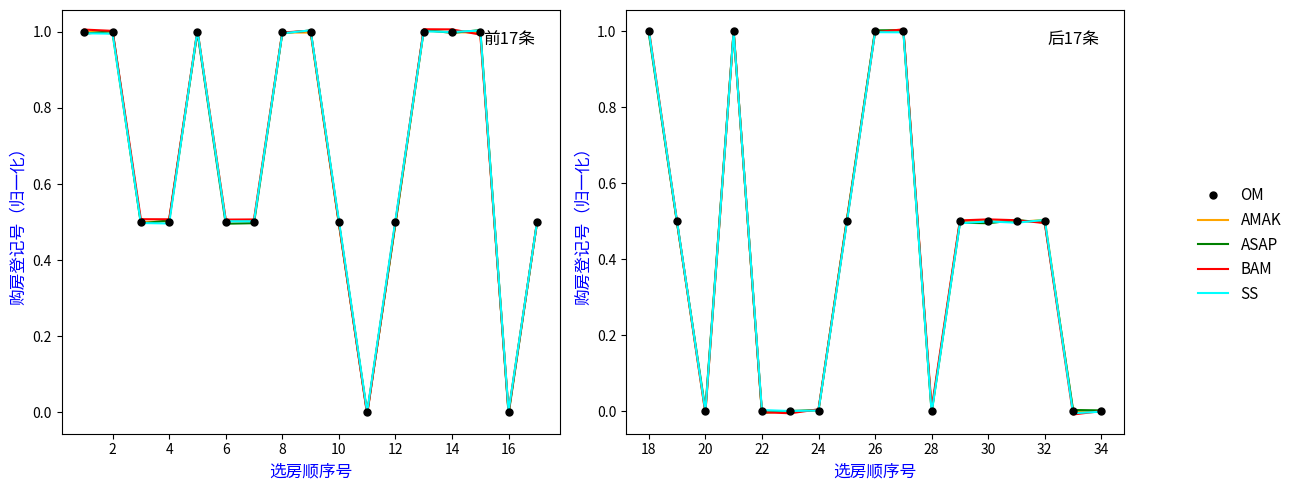

The value of OM at 16 is 0.4. True or false?

False